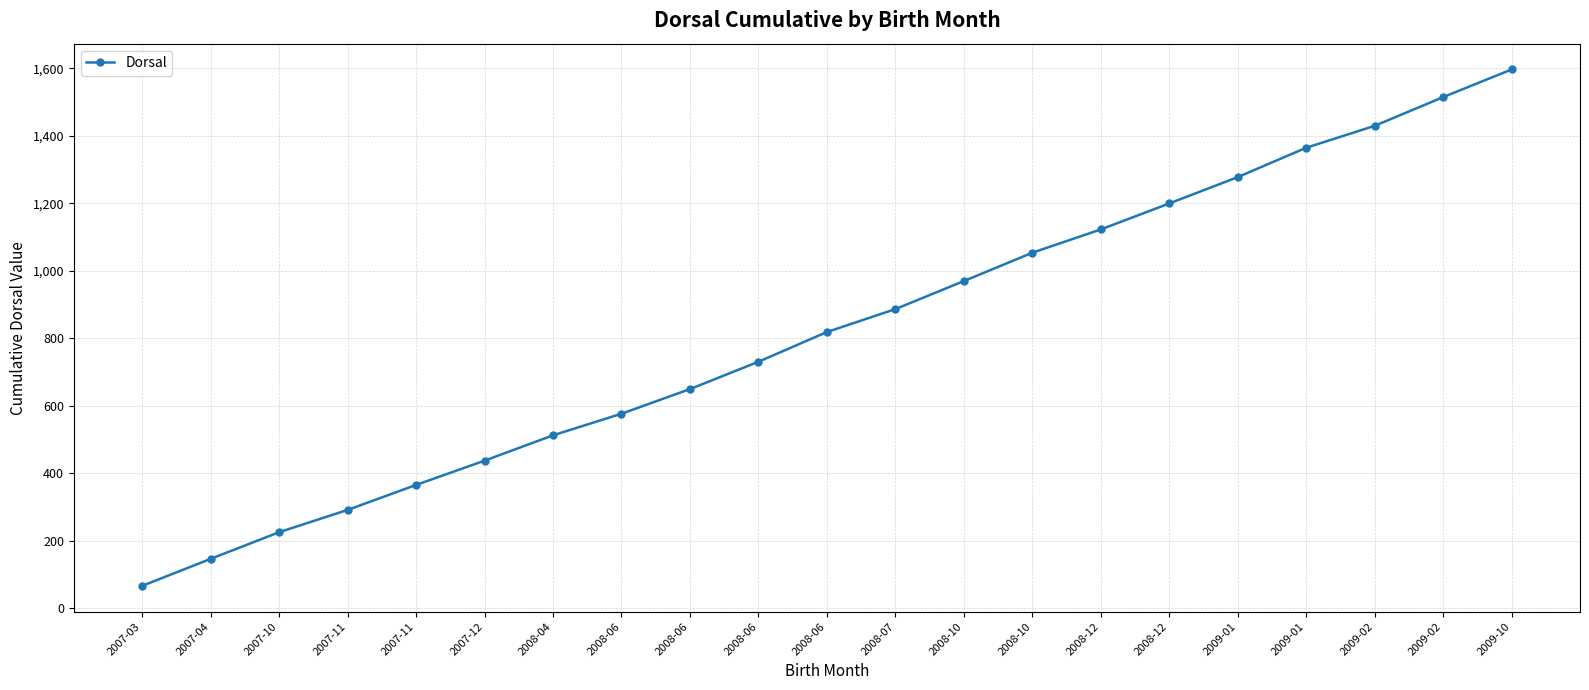

The value at 2009-02 is 2367. True or false?

False